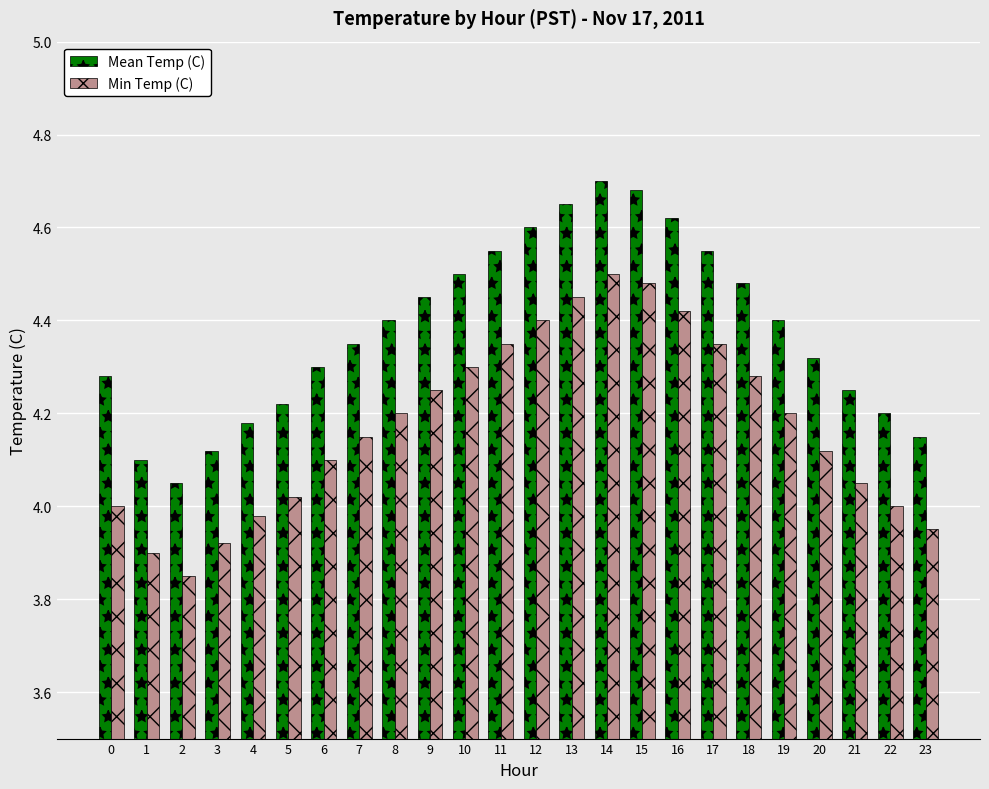

What is the total value across all series at 9?

8.7